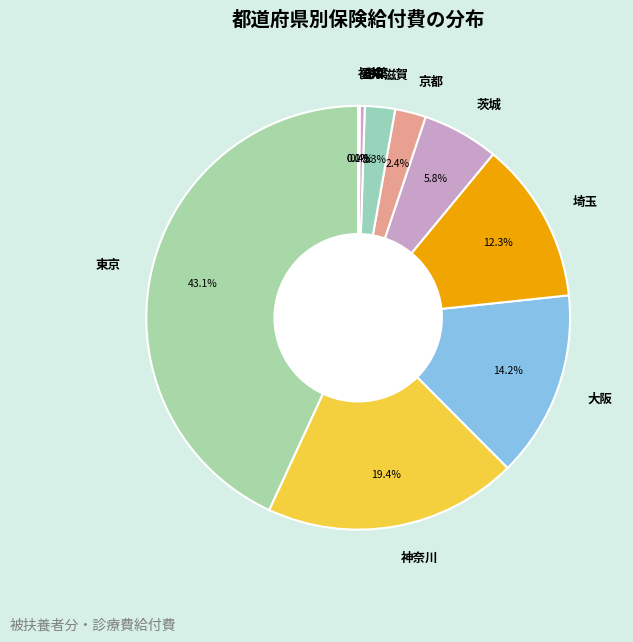

Between 大阪 and 滋賀, which is larger?

大阪